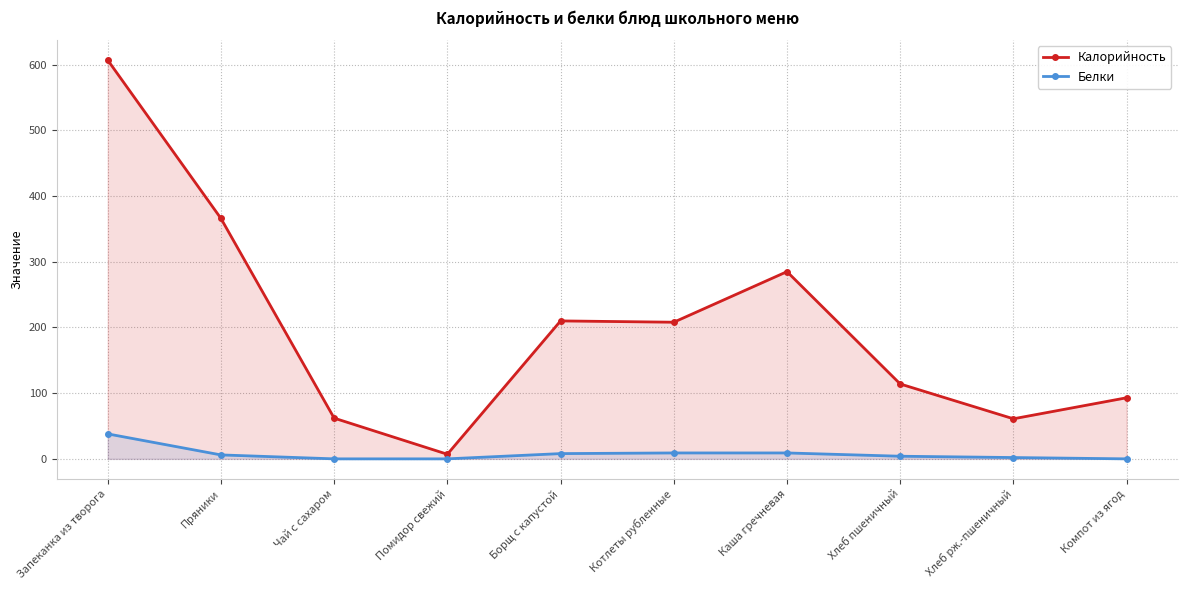

What is the total value across all series at Каша гречневая?

294